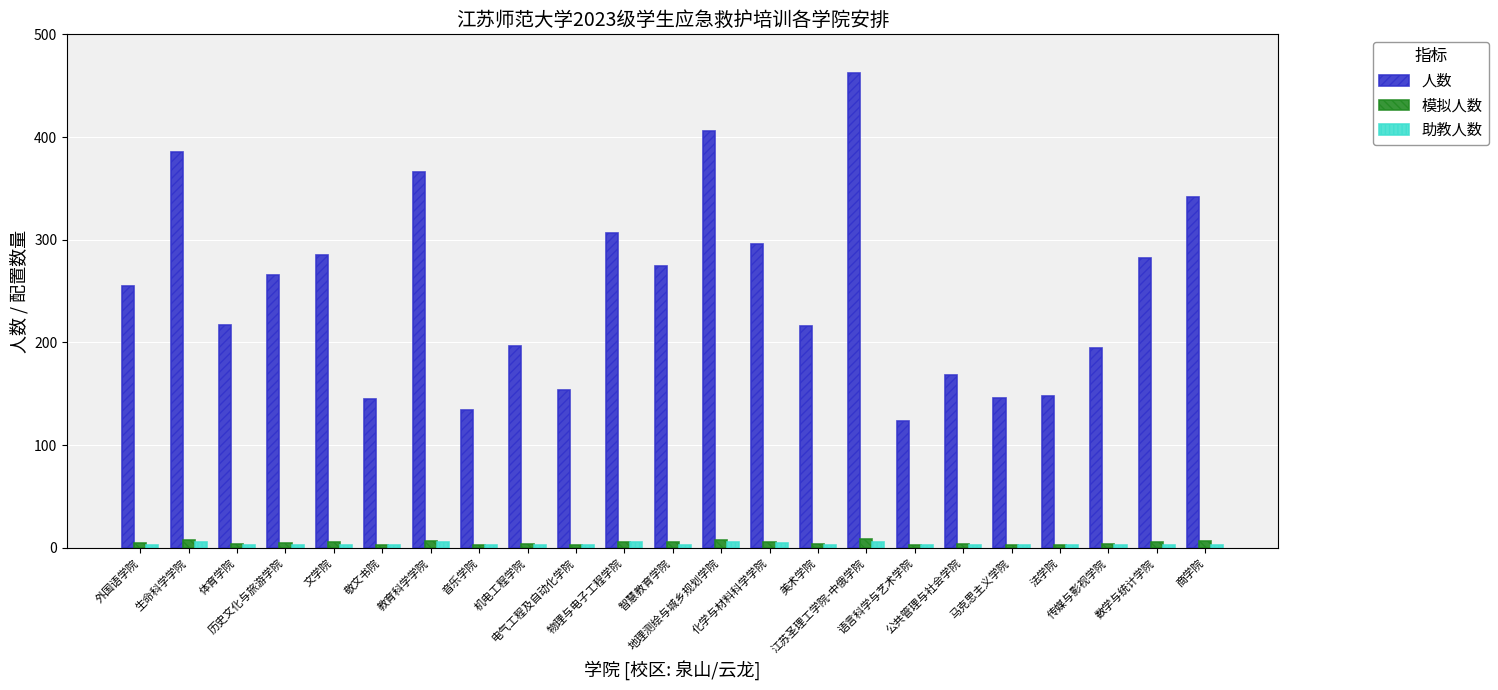

What is the sum of all 助教人数 values?

86